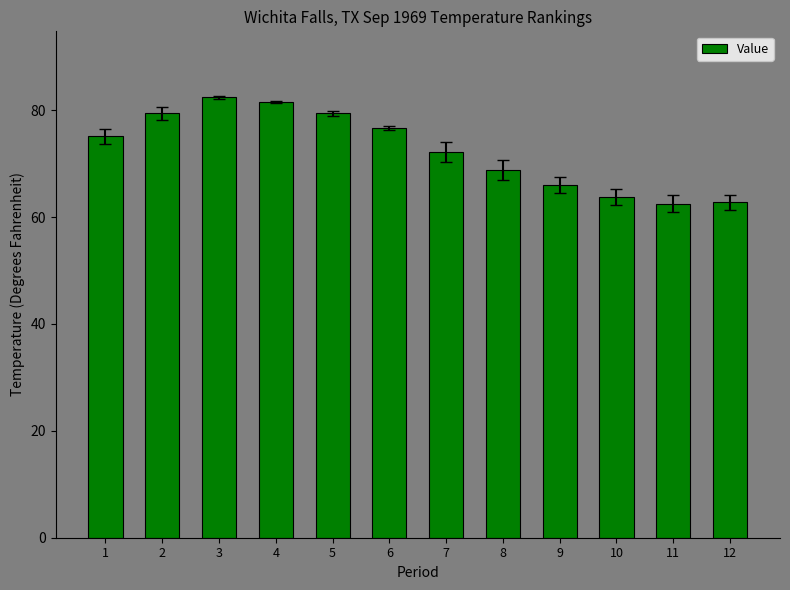

True or false: the data shows 76.7 at 6.

True